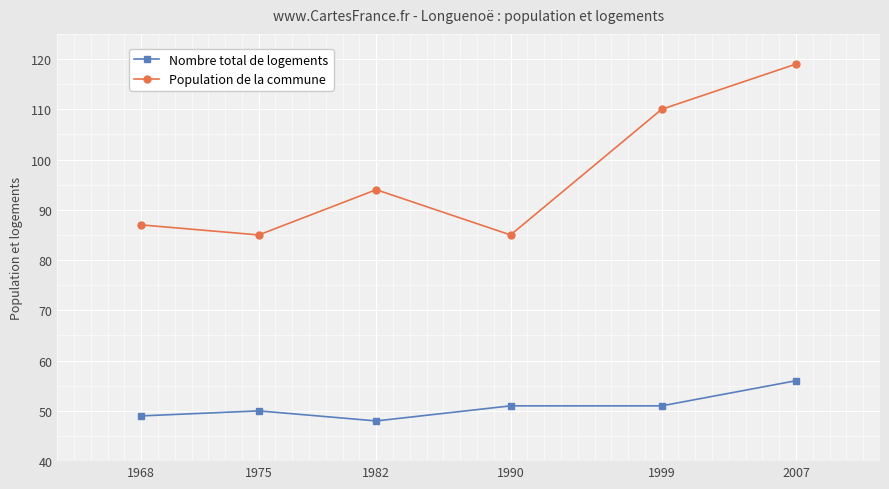

At which category is the sum across all series the highest?

2007